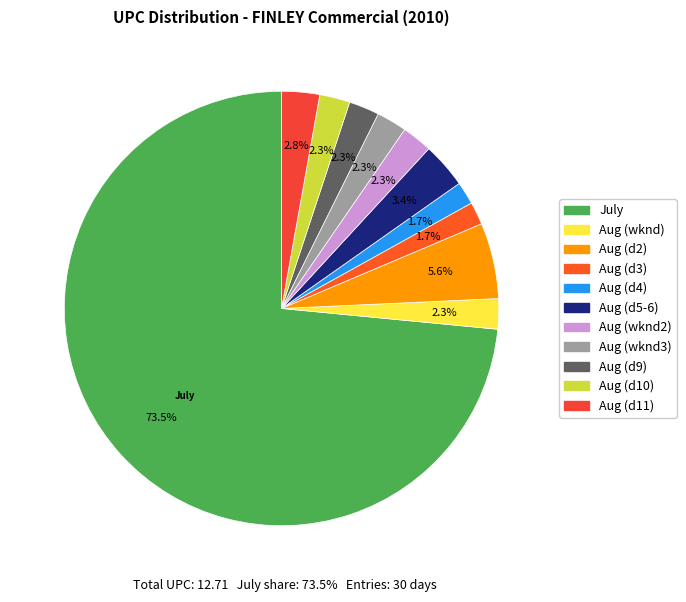

To the nearest percent, what is the average slice percentage?

9%